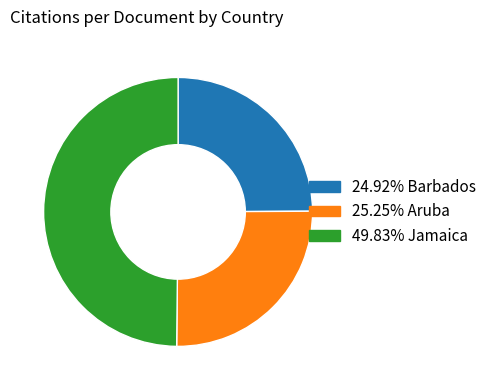

Count the number of slices in the pie.

3